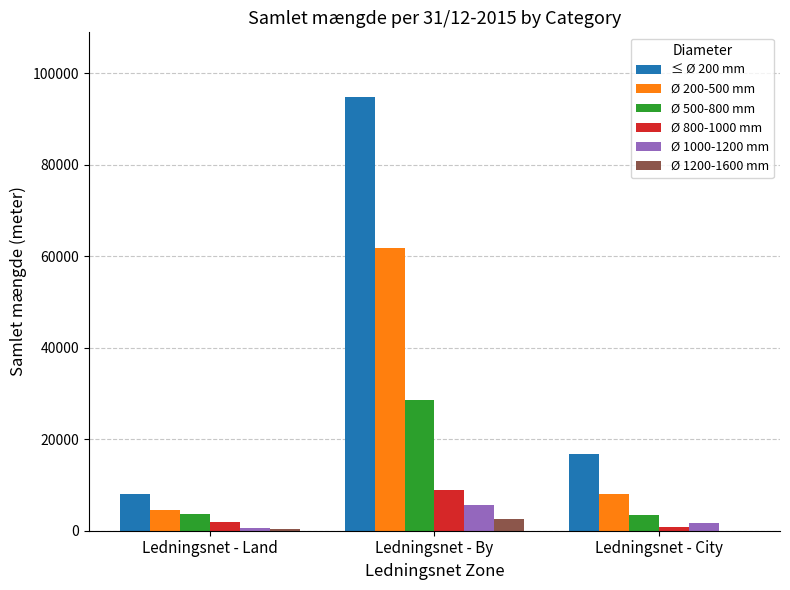

The value of ≤ Ø 200 mm at Ledningsnet - City is 11676.5. True or false?

False